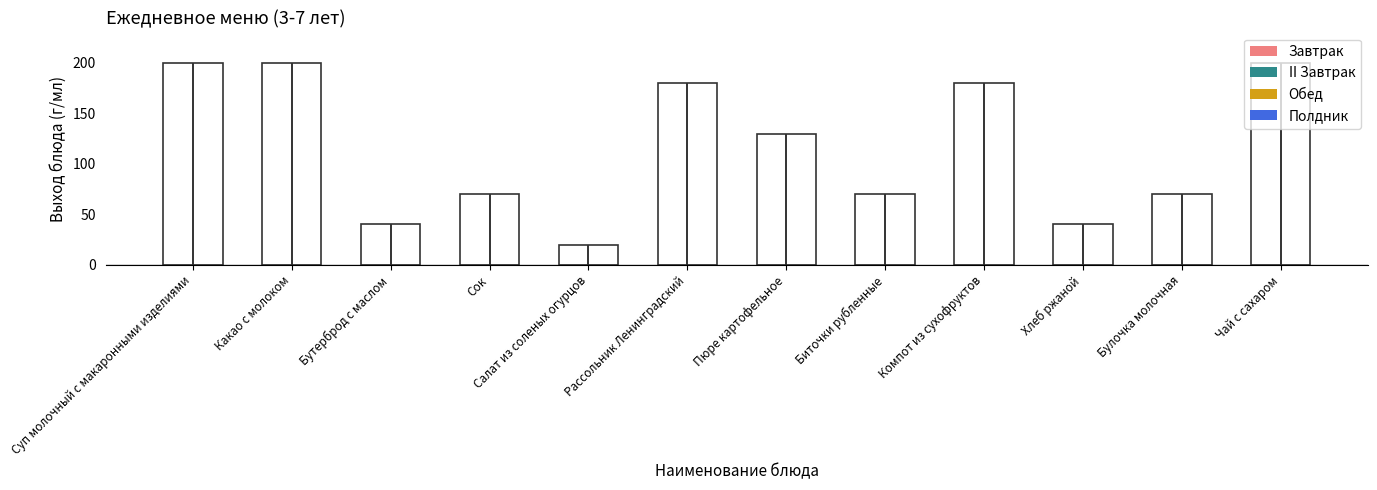

Which label corresponds to the largest value in the chart?

Суп молочный с макаронными изделиями